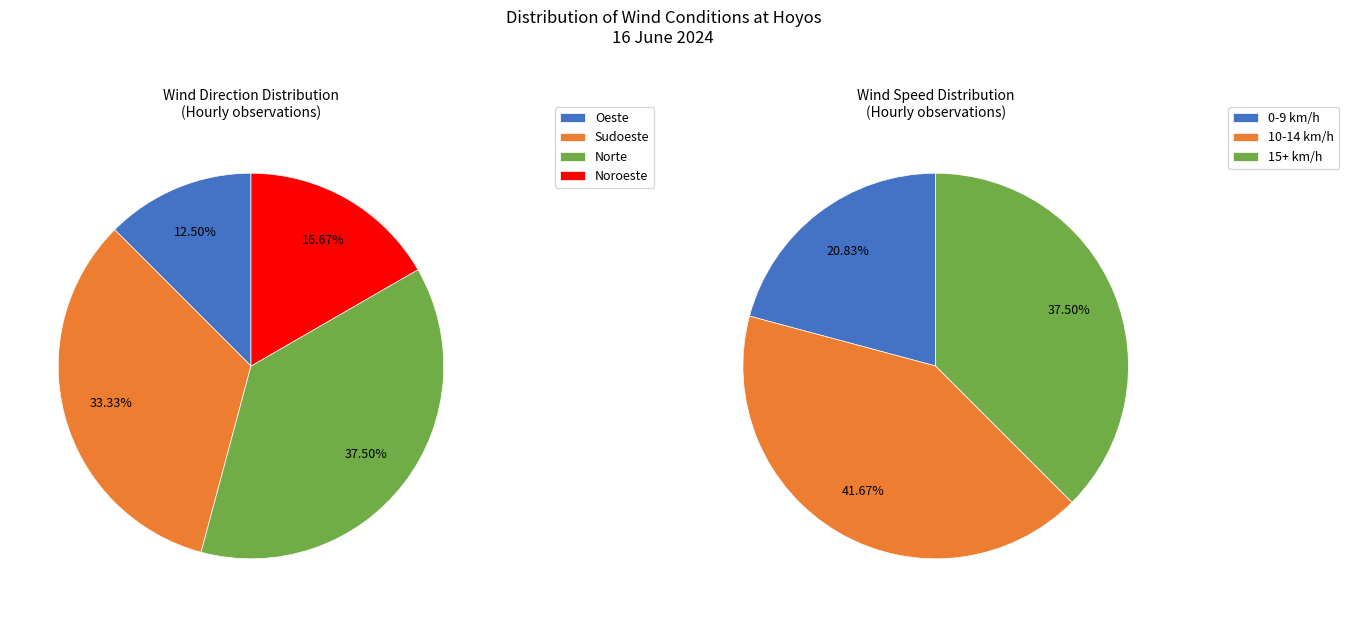

Which slice is the smallest?

Oeste